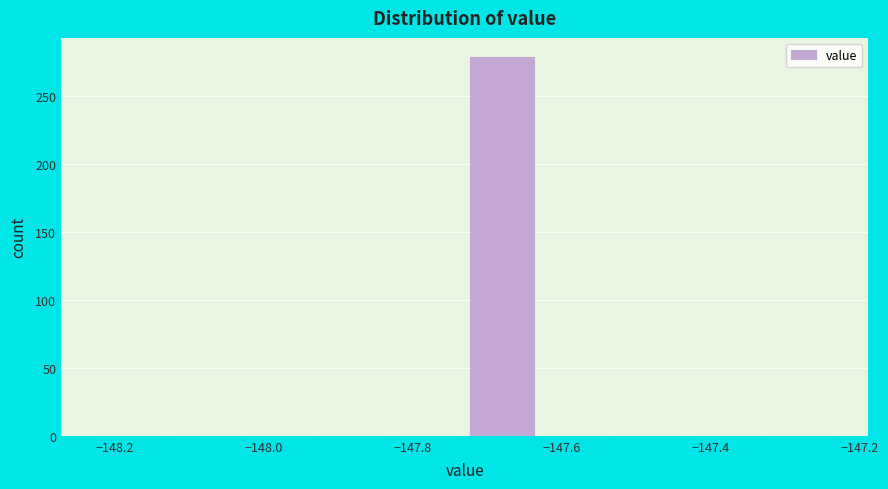

Reading left to right, list every bar in this chart as the range it spans on the x-axis followed by its height. Neither the bar edges nor the heights are printed on the chart, so give them approximately, as read against the axes.

-148.23 to -148.13: 0
-148.13 to -148.03: 0
-148.03 to -147.93: 0
-147.93 to -147.83: 0
-147.83 to -147.73: 0
-147.73 to -147.63: 280
-147.63 to -147.53: 0
-147.53 to -147.43: 0
-147.43 to -147.33: 0
-147.33 to -147.23: 0